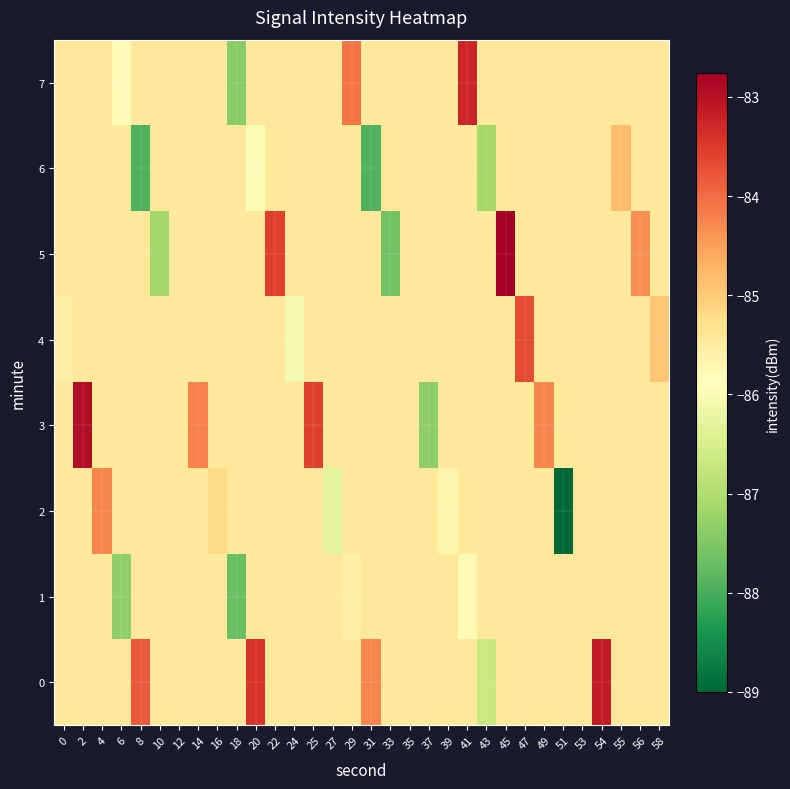

How many categories are shown in the chart?

32